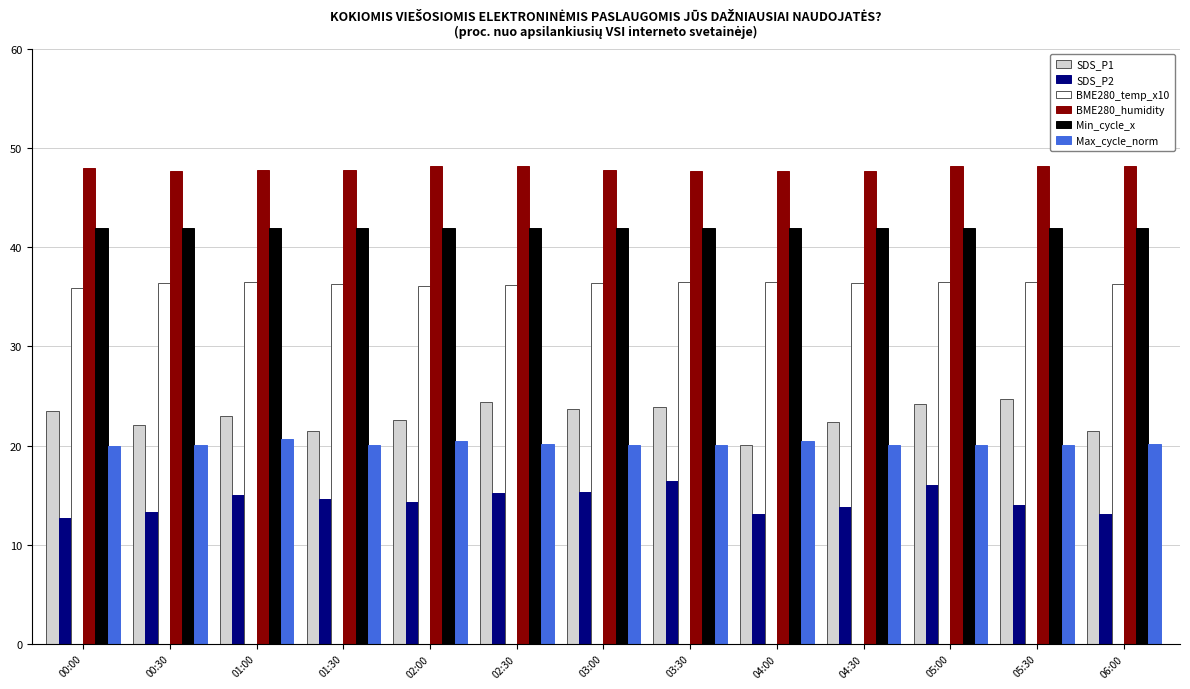

At 03:00, list the series in order from largest to smallest.

BME280_humidity, Min_cycle_x, BME280_temp_x10, SDS_P1, Max_cycle_norm, SDS_P2